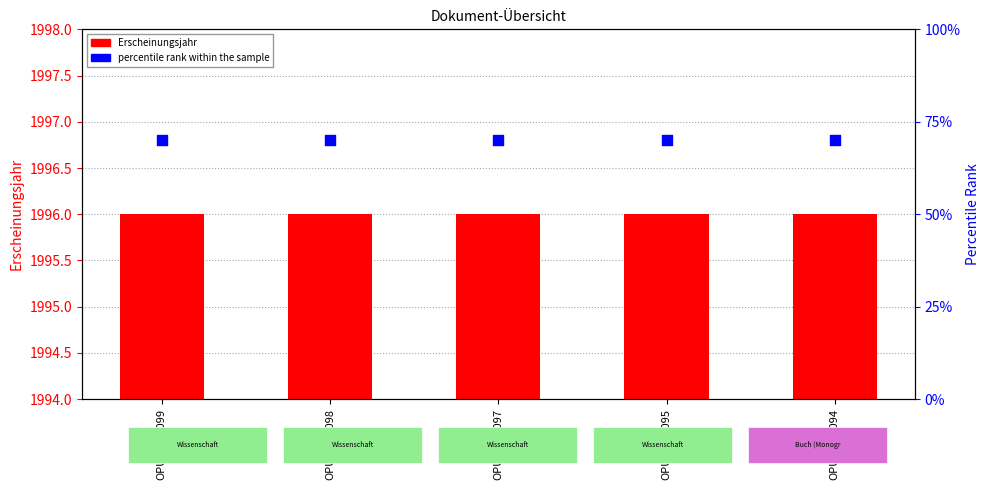

Which series contains the highest Y value?

Erscheinungsjahr